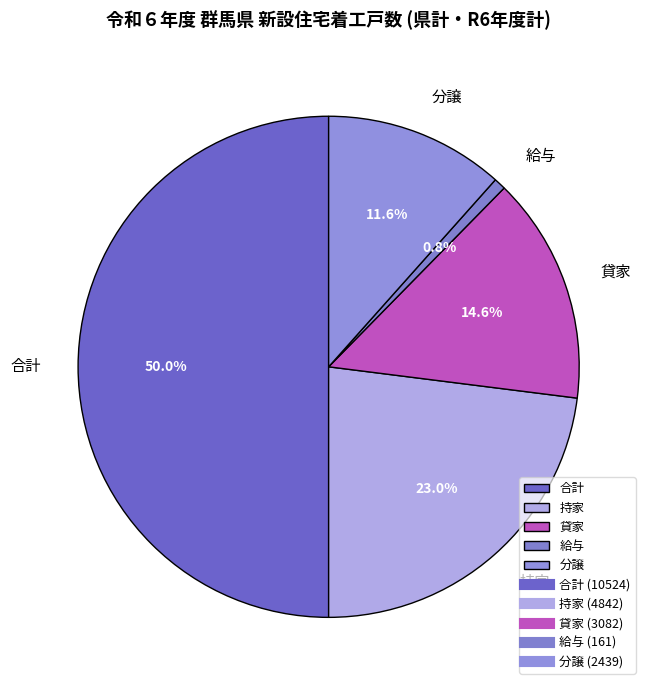

What percentage is the 給与 slice, to the nearest percent?

1%